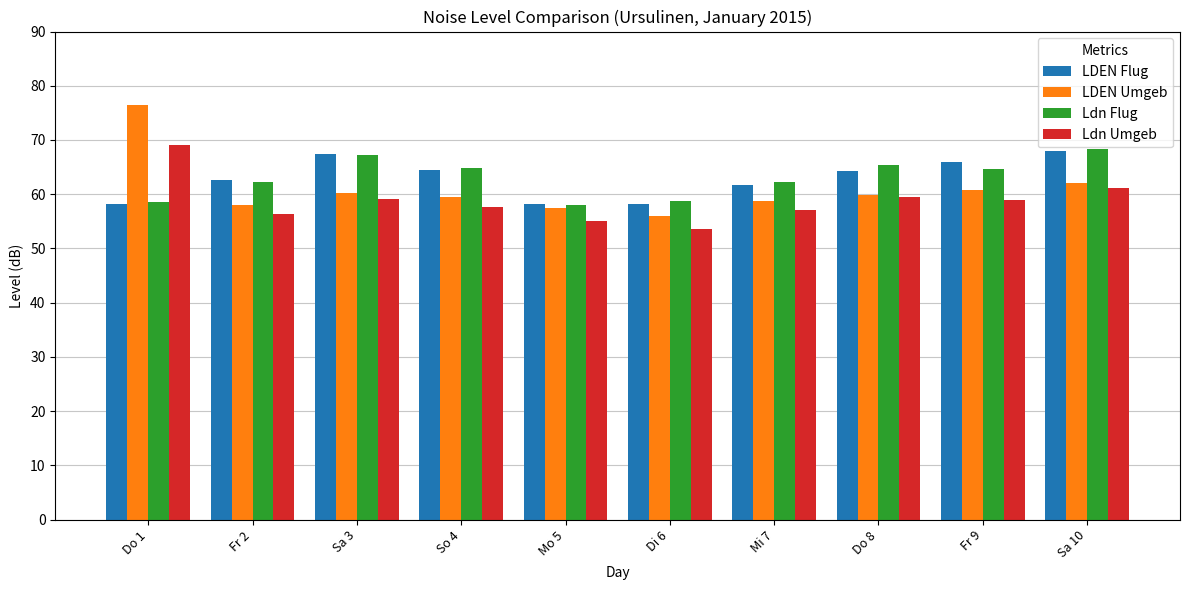

What is the maximum value shown in the chart?

76.5